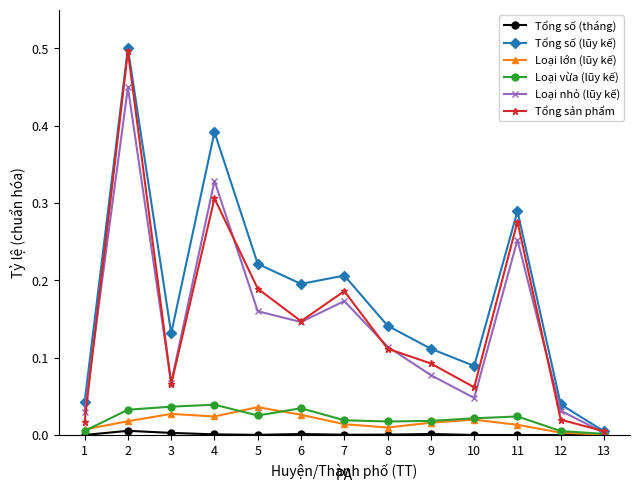

Count the number of data series in this chart.

6